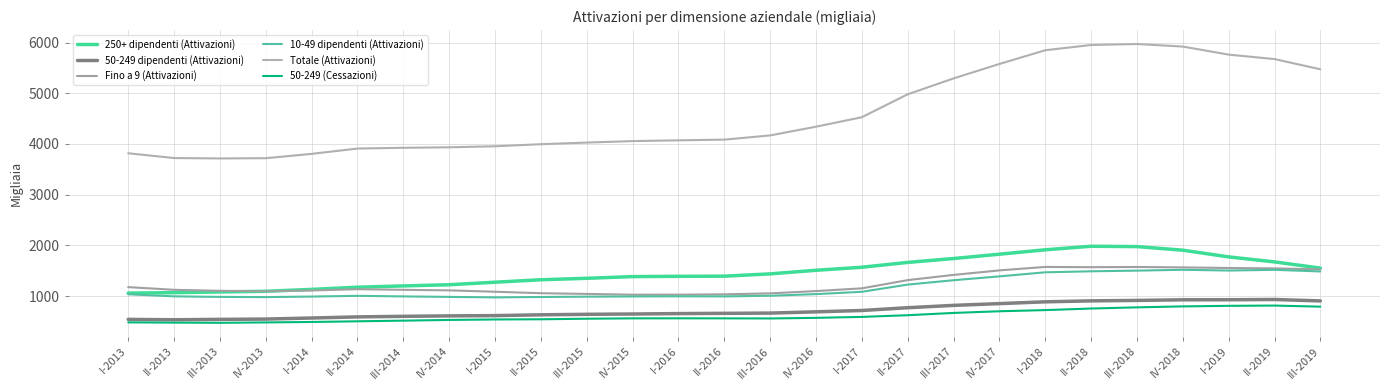

How many lines are shown in the chart?

6